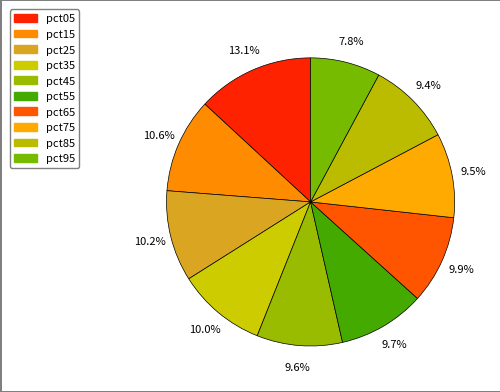

To the nearest percent, what percentage of the pie is pct25?

10%